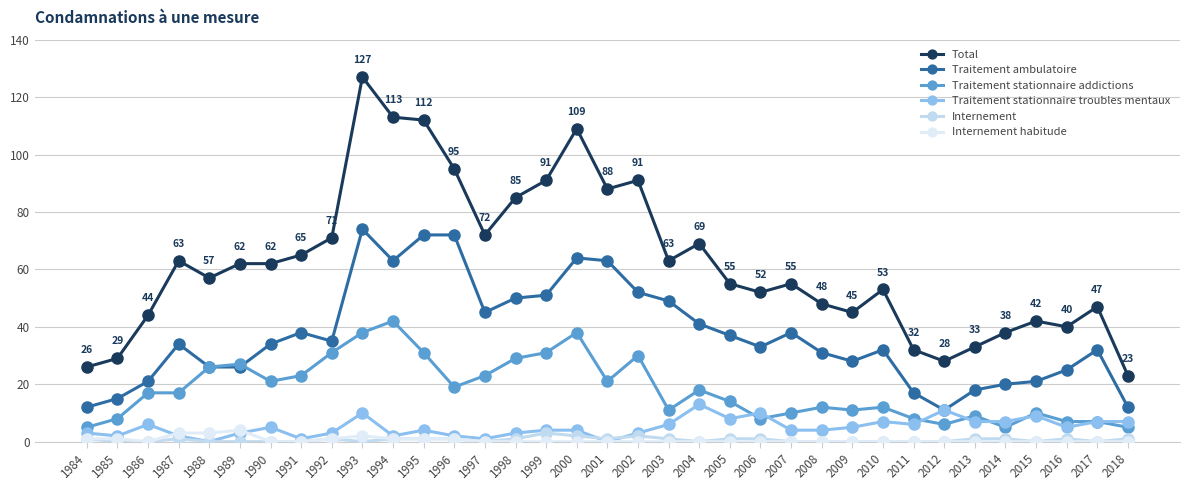

List the labels in order of Total value, smallest first.

2018, 1984, 2012, 1985, 2011, 2013, 2014, 2016, 2015, 1986, 2009, 2017, 2008, 2006, 2010, 2005, 2007, 1988, 1989, 1990, 1987, 2003, 1991, 2004, 1992, 1997, 1998, 2001, 1999, 2002, 1996, 2000, 1995, 1994, 1993